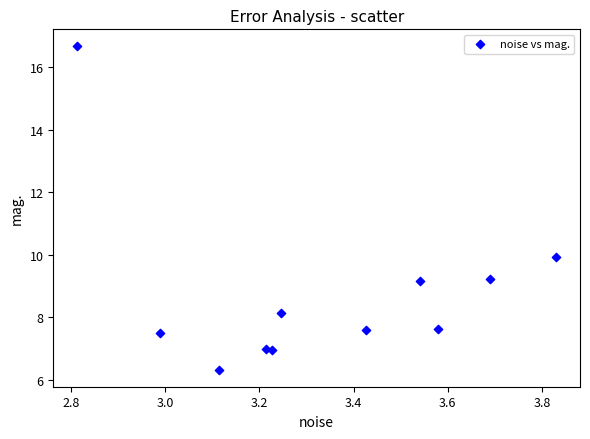

What Y value in the scatter plot is closest to 11?

9.9